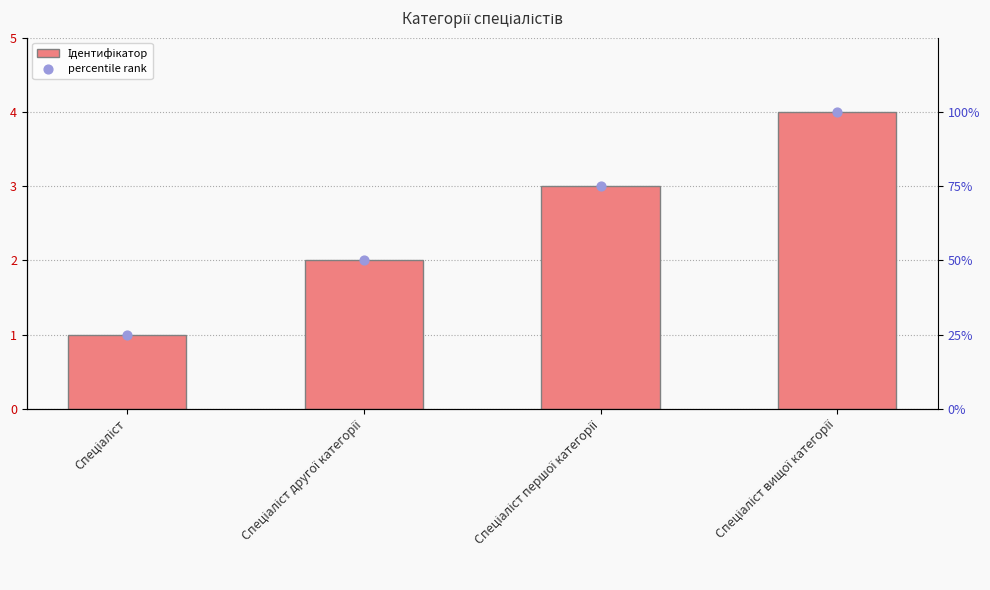

What is the change in value from Спеціаліст to Спеціаліст другої категорії?

+1